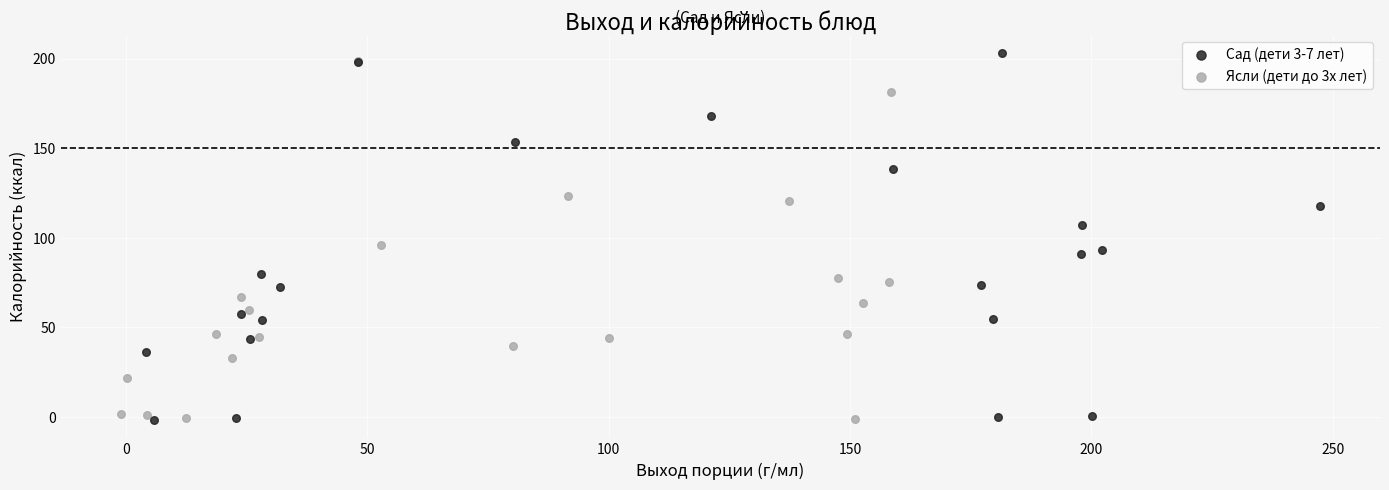

What are all the series names shown in the legend?

Сад (дети 3-7 лет), Ясли (дети до 3х лет)